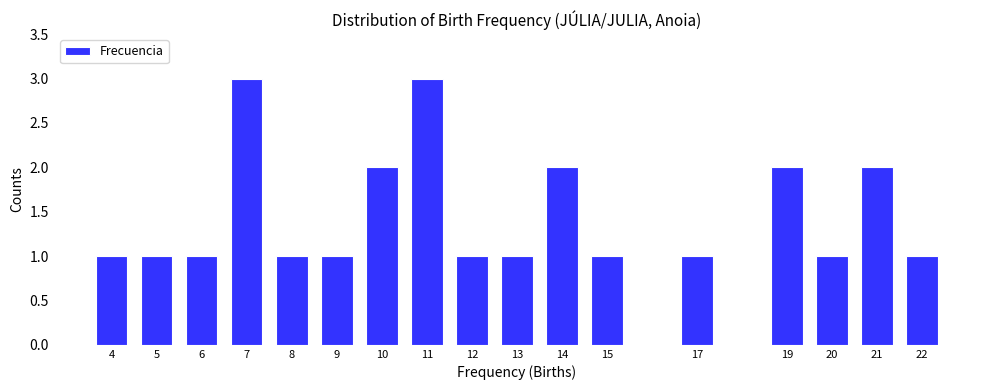

Reading left to right, transcribe all the data shown in this chart.

1	1	1	3	1	1	2	3	1	1	2	1	1	2	1	2	1